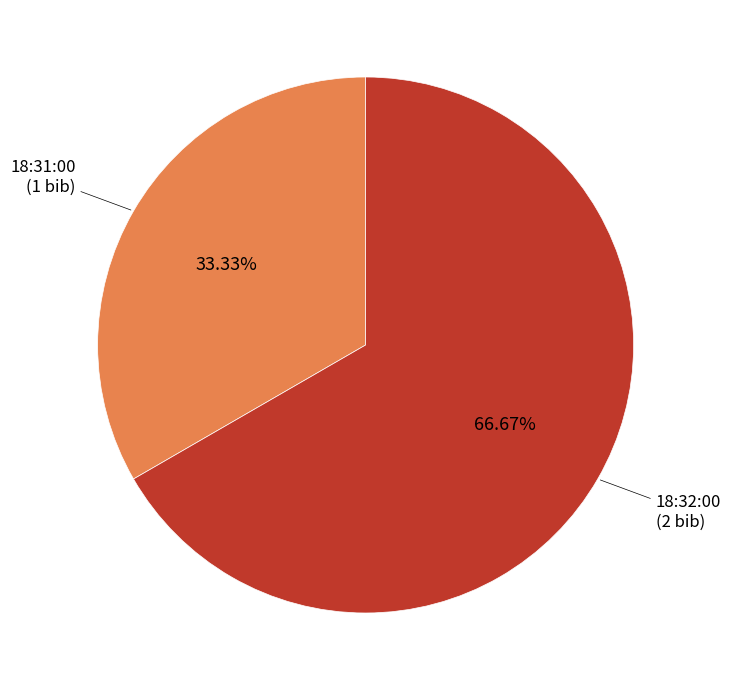

Is there any slice that represents more than half of the pie?

Yes